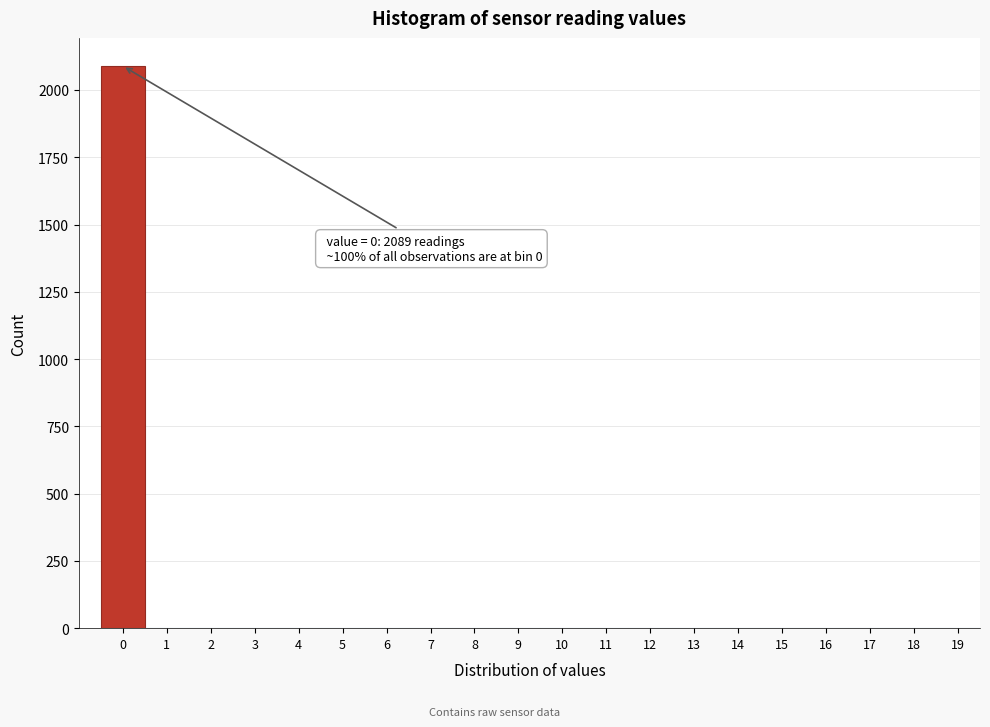

Reading left to right, extract all data points from this chart.

0=2089	1=0	2=0	3=0	4=0	5=0	6=0	7=0	8=0	9=0	10=0	11=0	12=0	13=0	14=0	15=0	16=0	17=0	18=0	19=0